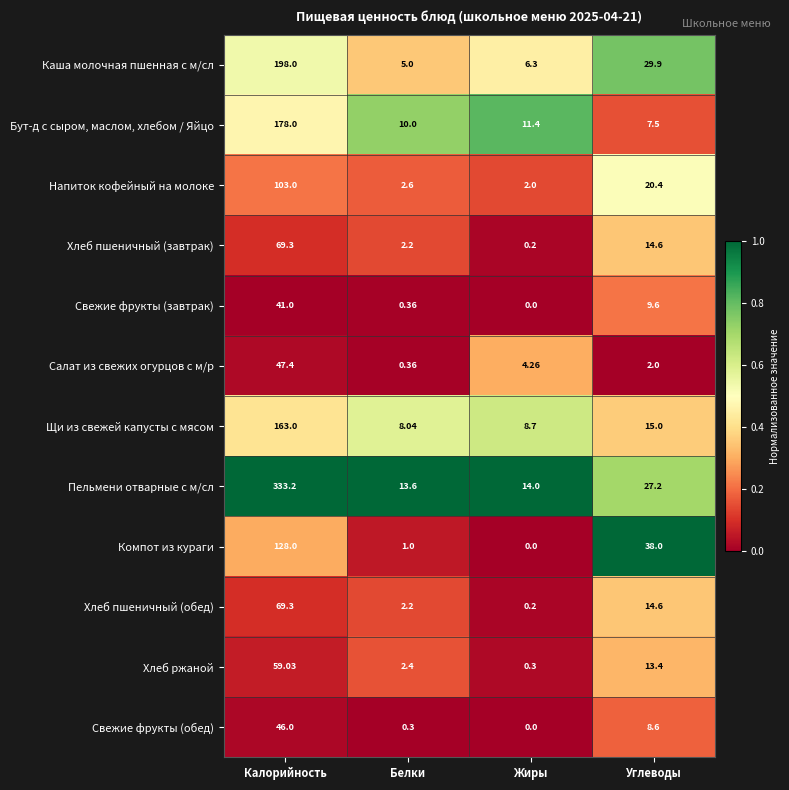

Which series changed the most between Белки and Углеводы?

Компот из кураги